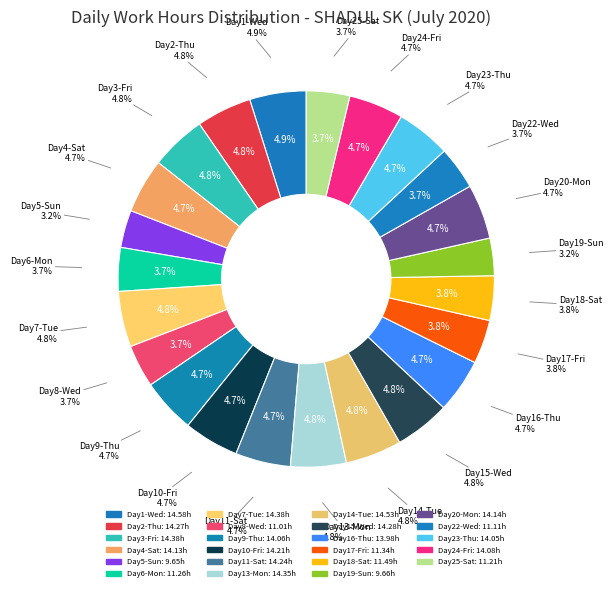

Approximately how many times larger is the value at Thu compared to Sat?

1.0